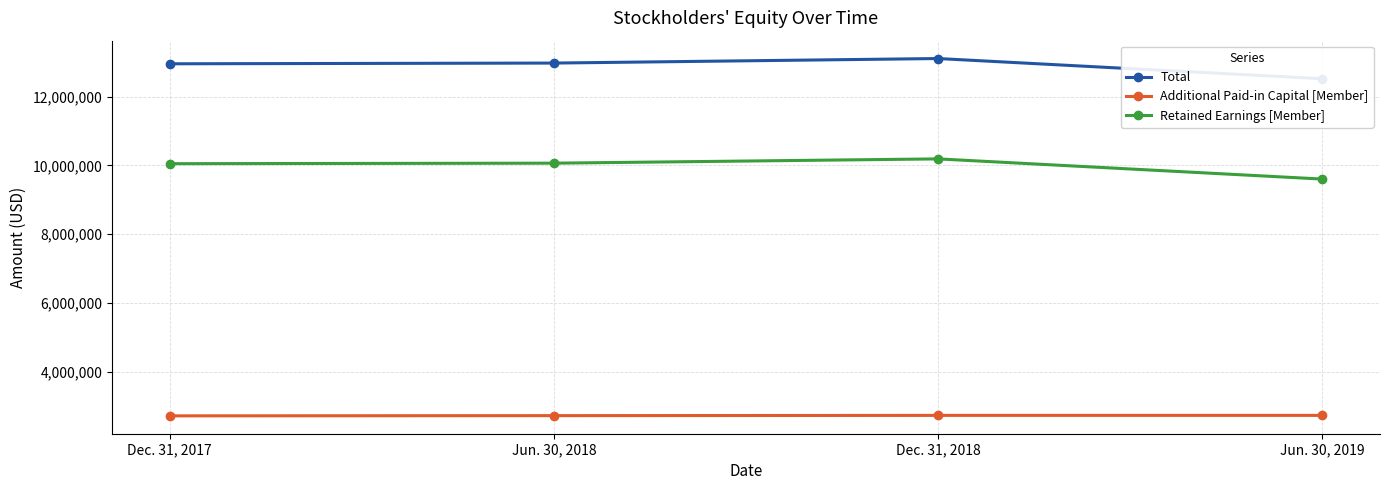

Between Jun. 30, 2018 and Dec. 31, 2017, which is larger?

Jun. 30, 2018